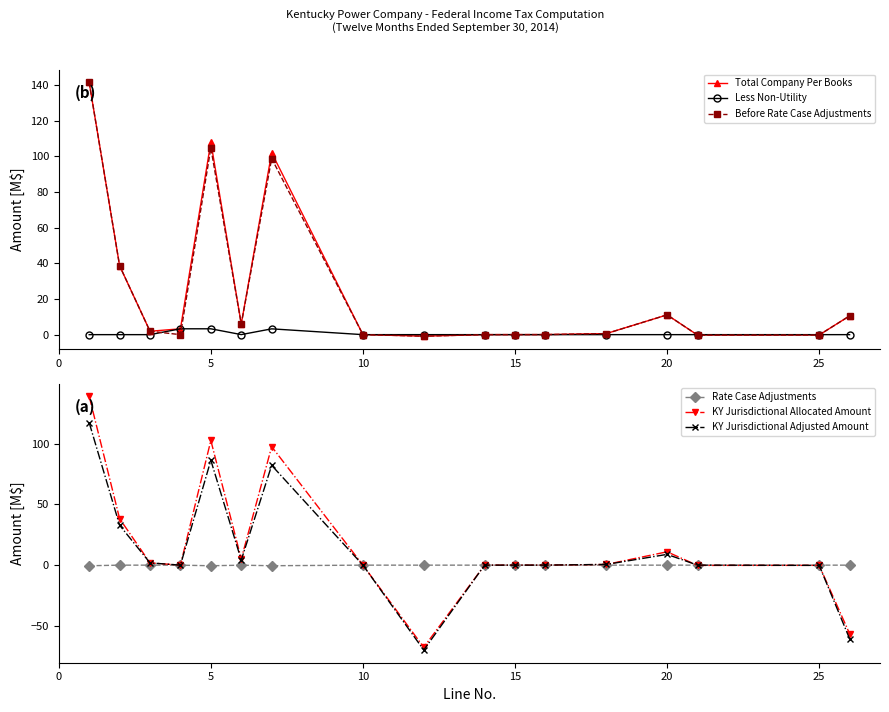

True or false: Before Rate Case Adjustments has more than 0 interior local peaks.

True